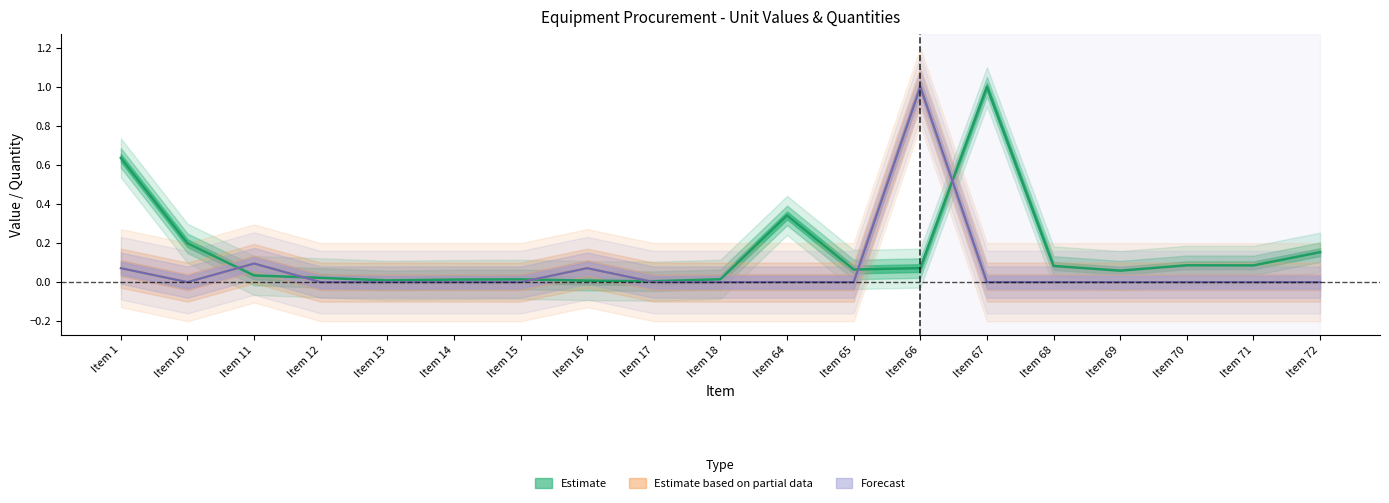

The Unit Value (Estimate) series shows 1.3 at Item 67. True or false?

False